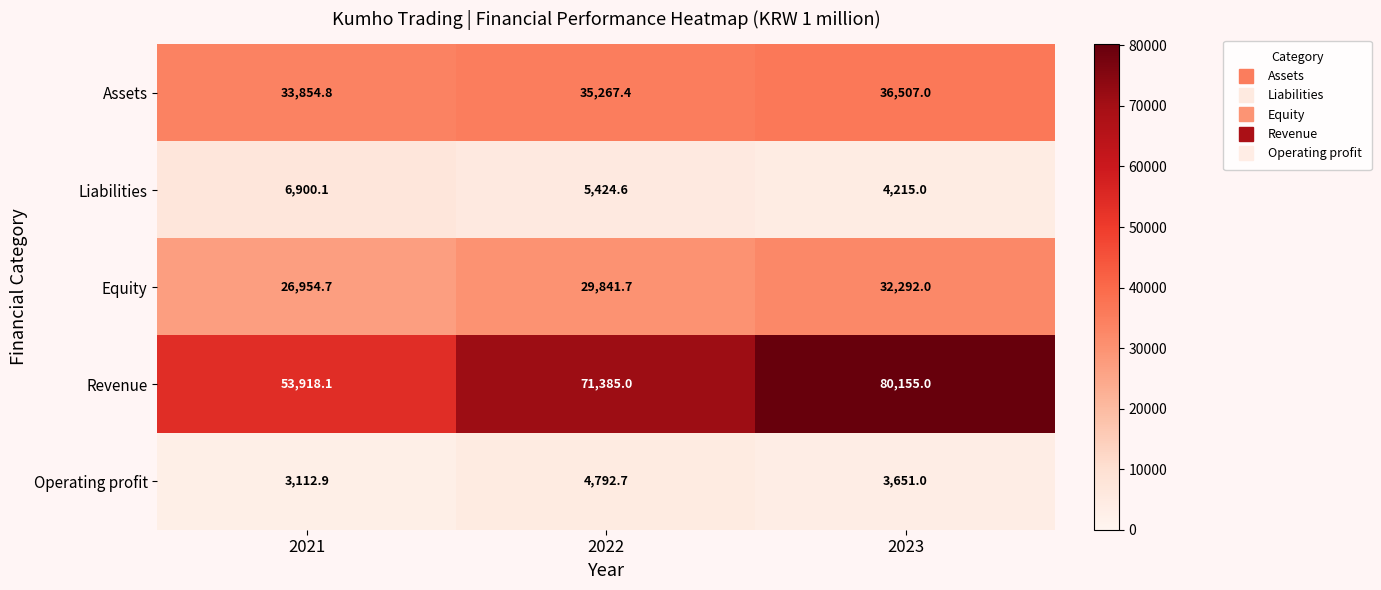

What is the total value across all series at 2021?

124740.6